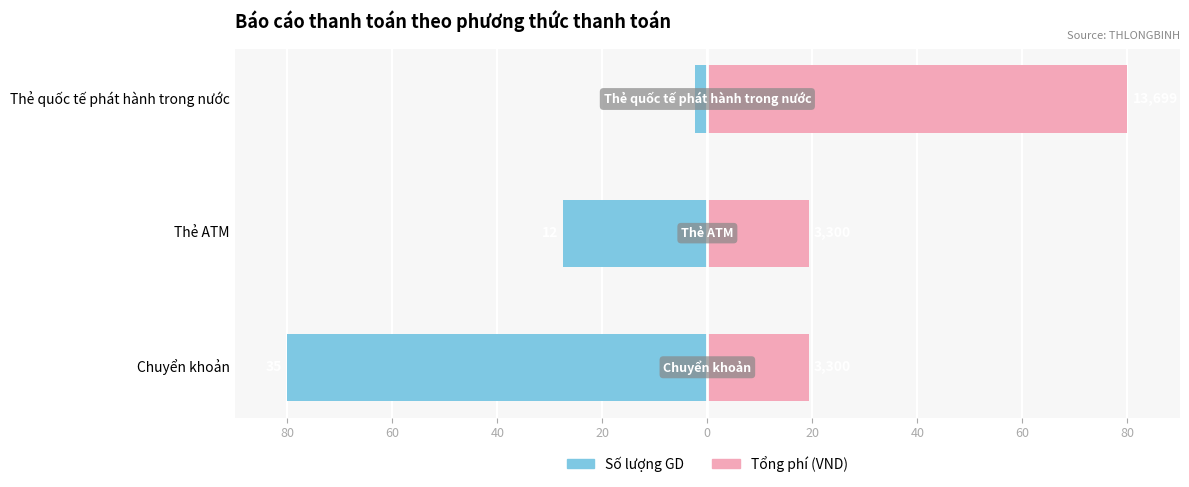

Rank the series by their average value, from lowest to highest.

Số lượng GD, Tổng phí (VND)